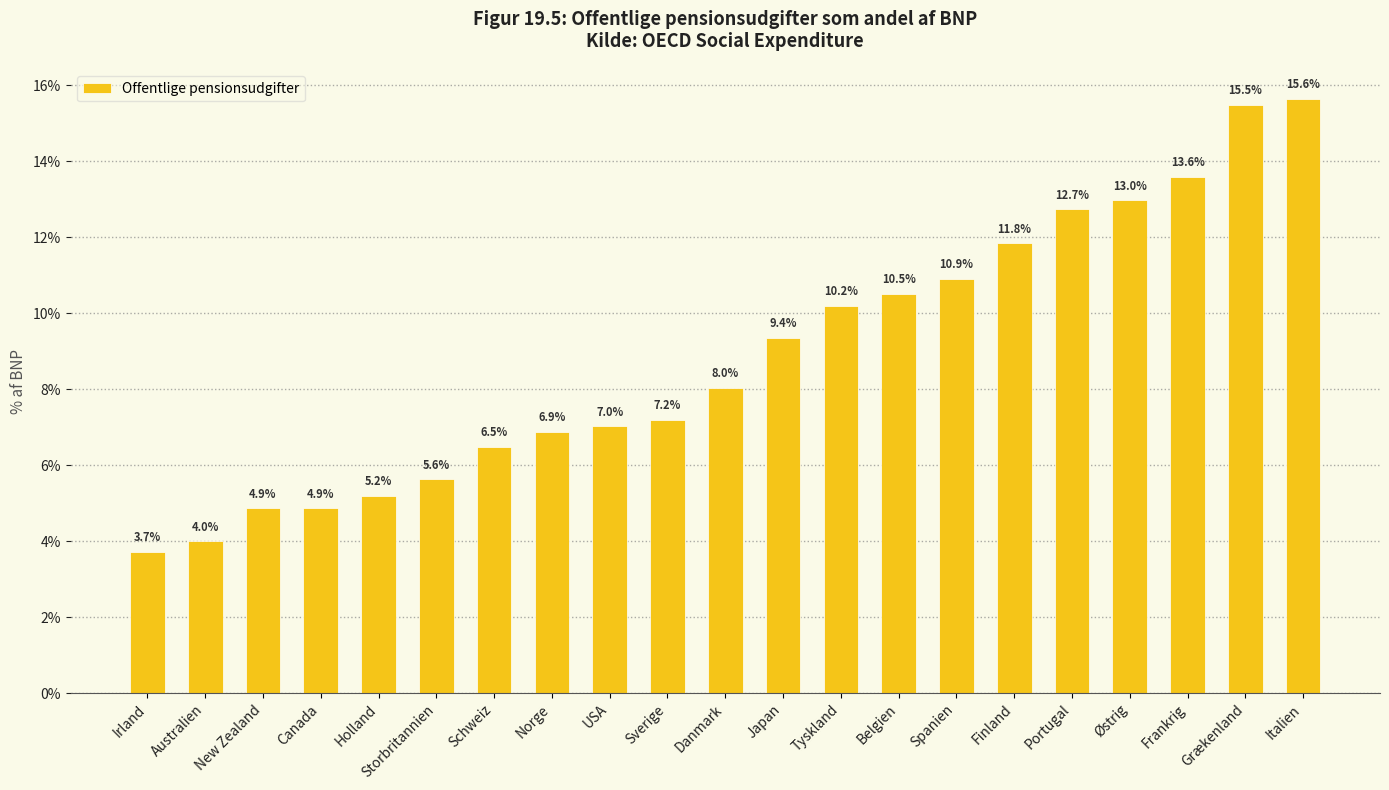

What is the label of the 9th bar from the left?

USA